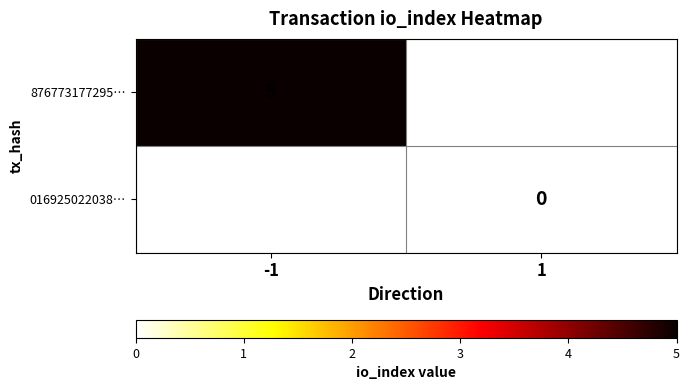

Is the value of 876773177295… at -1 greater than the value of 016925022038… at 1?

Yes